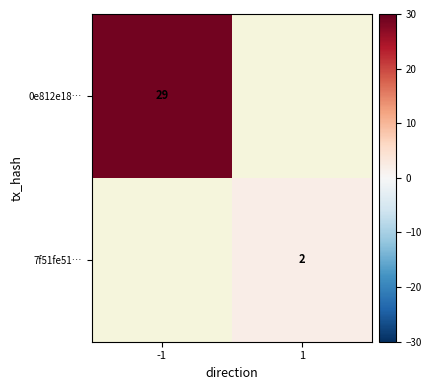

Is it true that 0e812e18… equals 29 at -1?

True